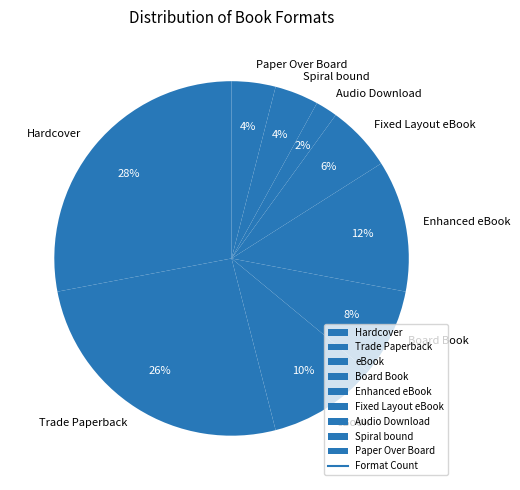

How many segments does this pie chart have?

9